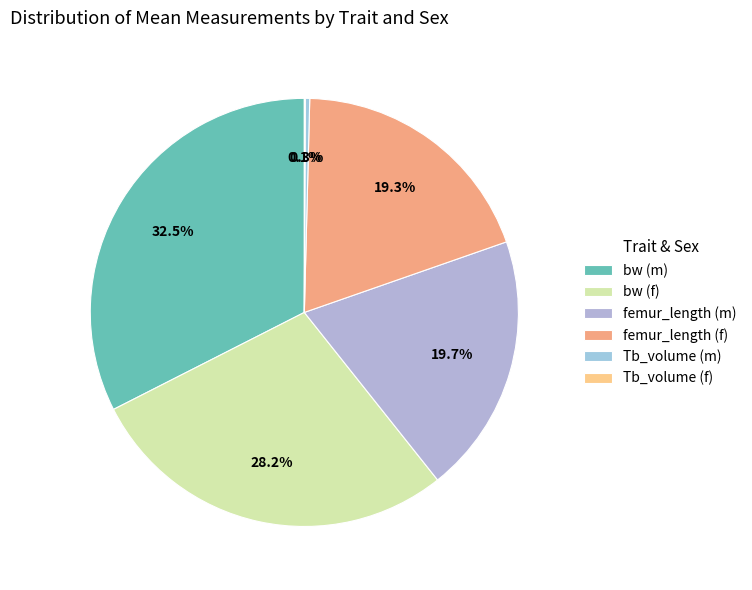

Which category has the smallest portion of the pie?

Tb_volume (f)